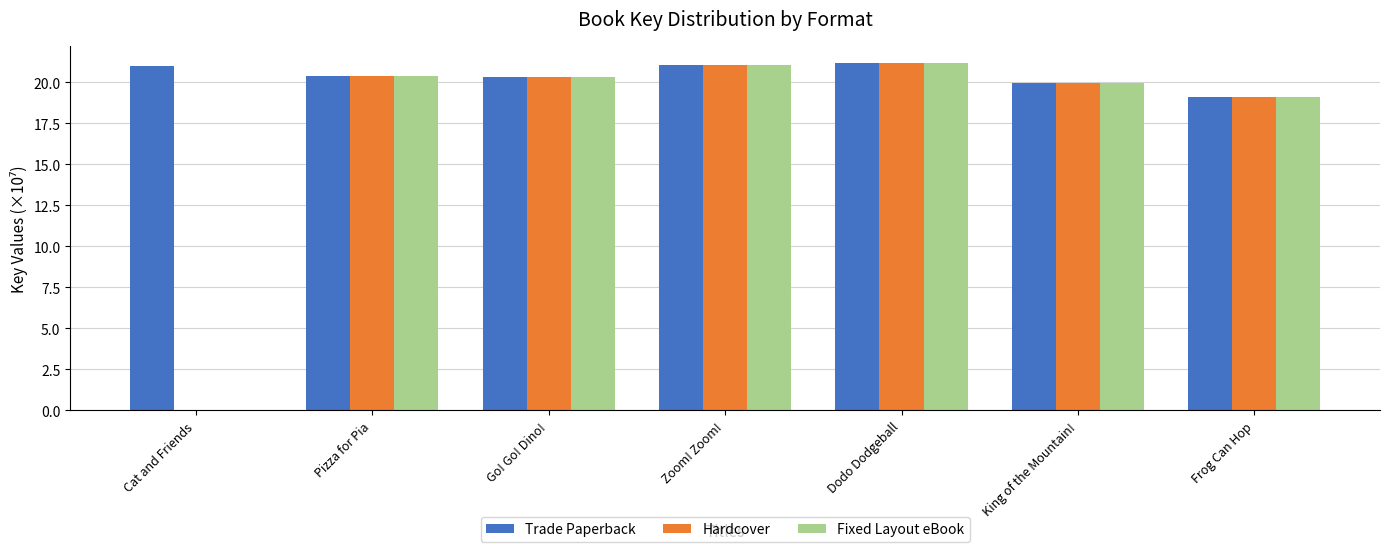

Which series has the largest total across all categories?

Trade Paperback